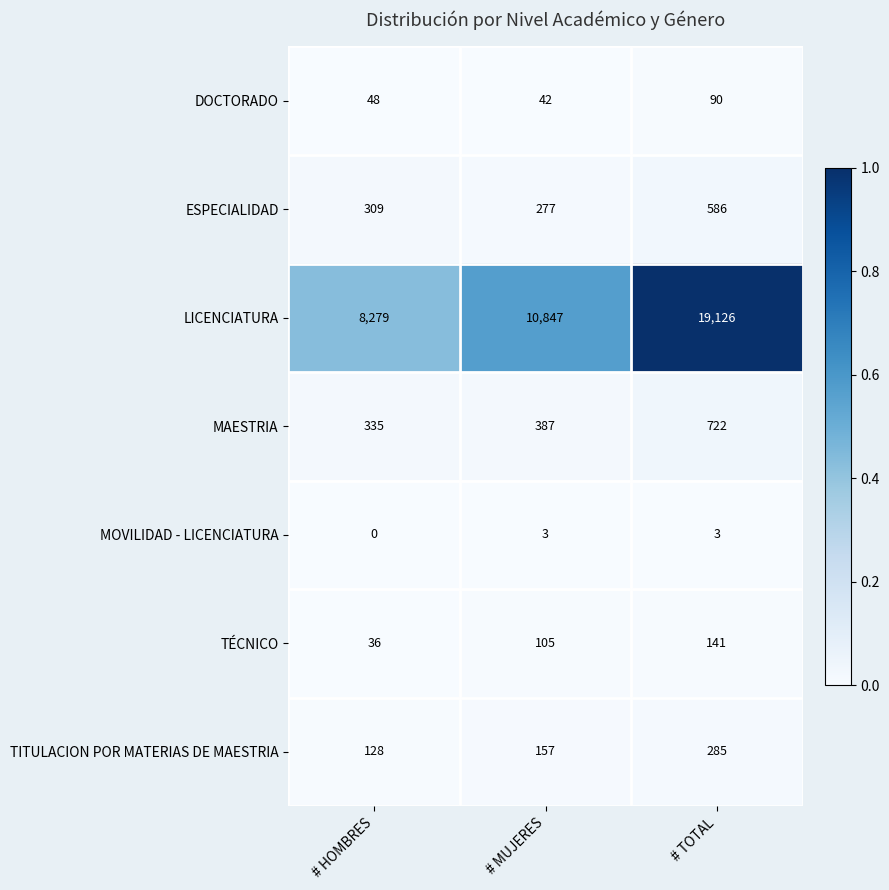

At which category does the chart reach its minimum across all series?

# HOMBRES